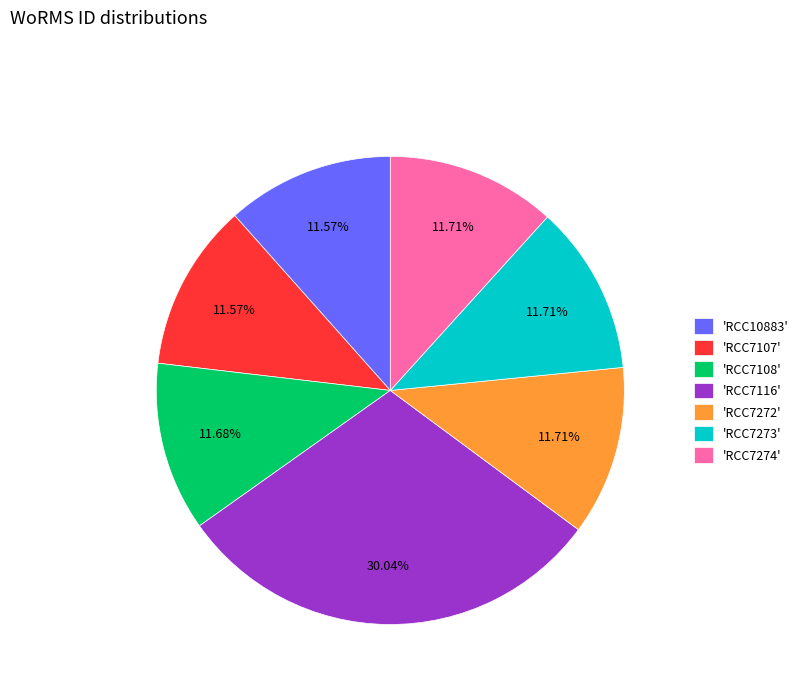

Is there a majority slice in this chart?

No